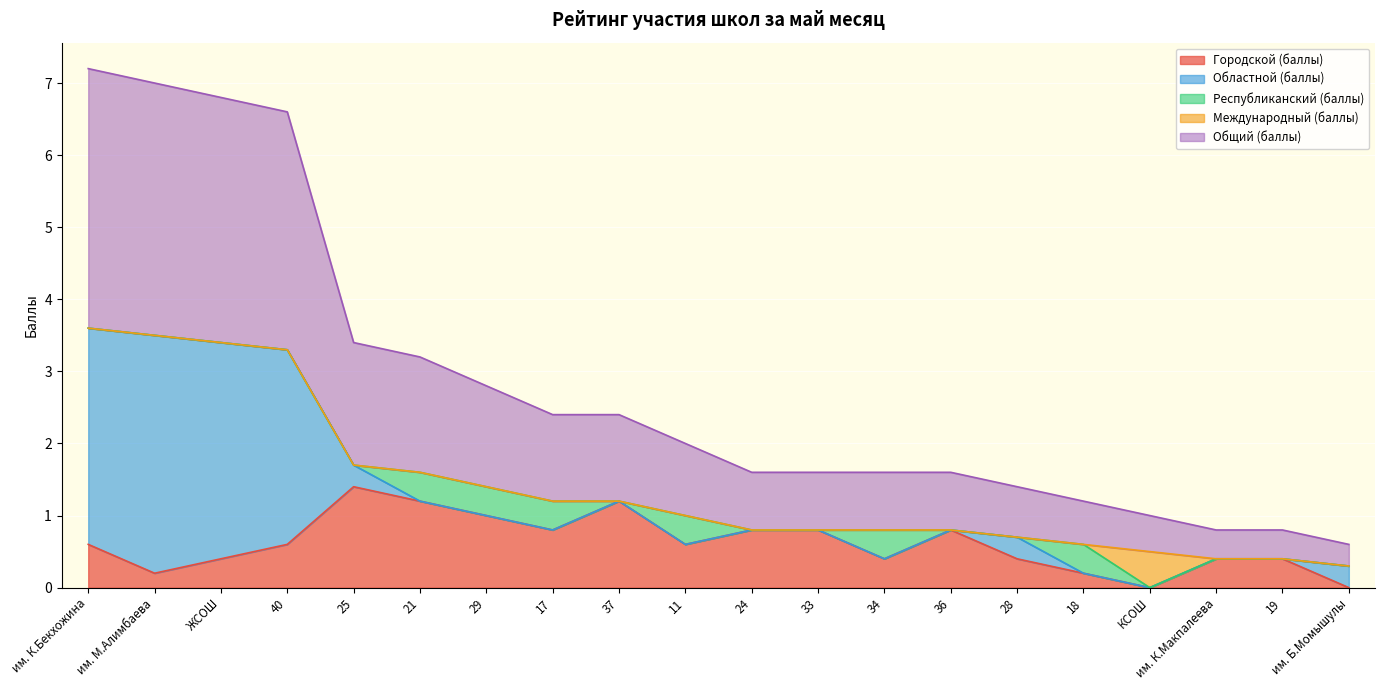

What is the label of the 16th point from the right?

25